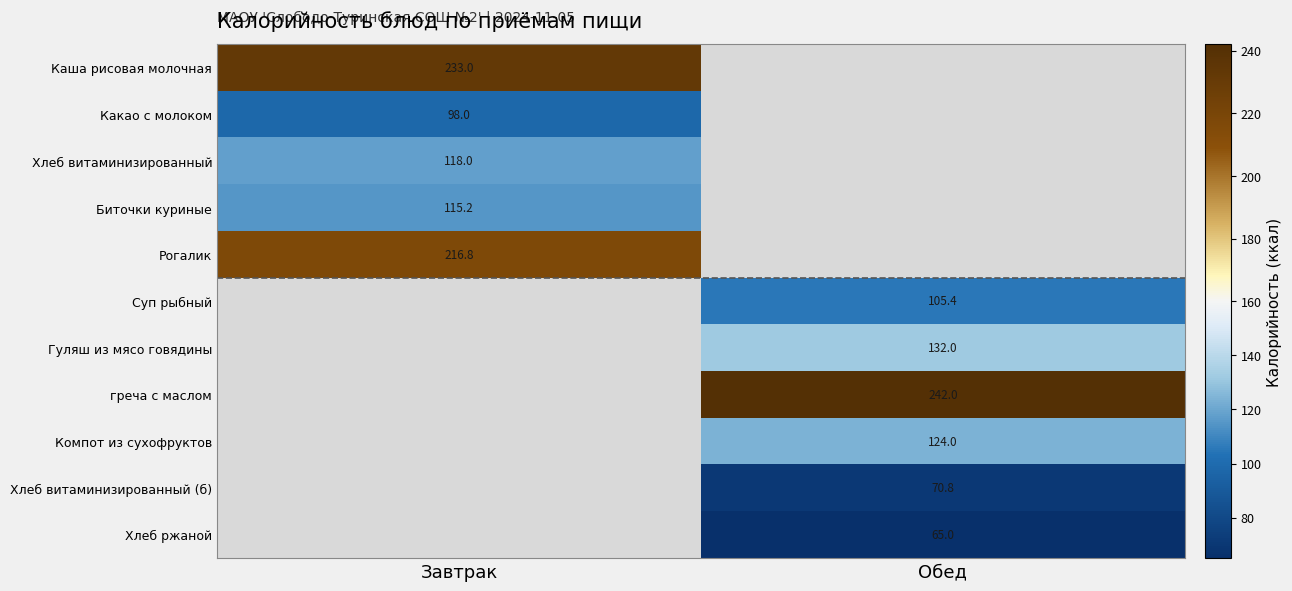

At how many categories does at least one series exceed 67?

2